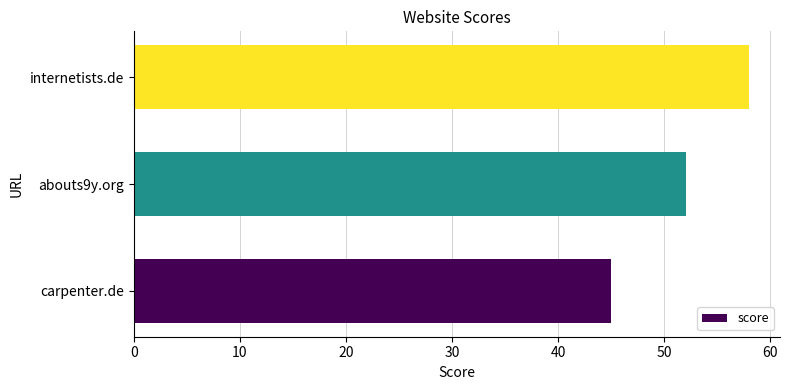

What is the difference between the second highest and minimum values?

7